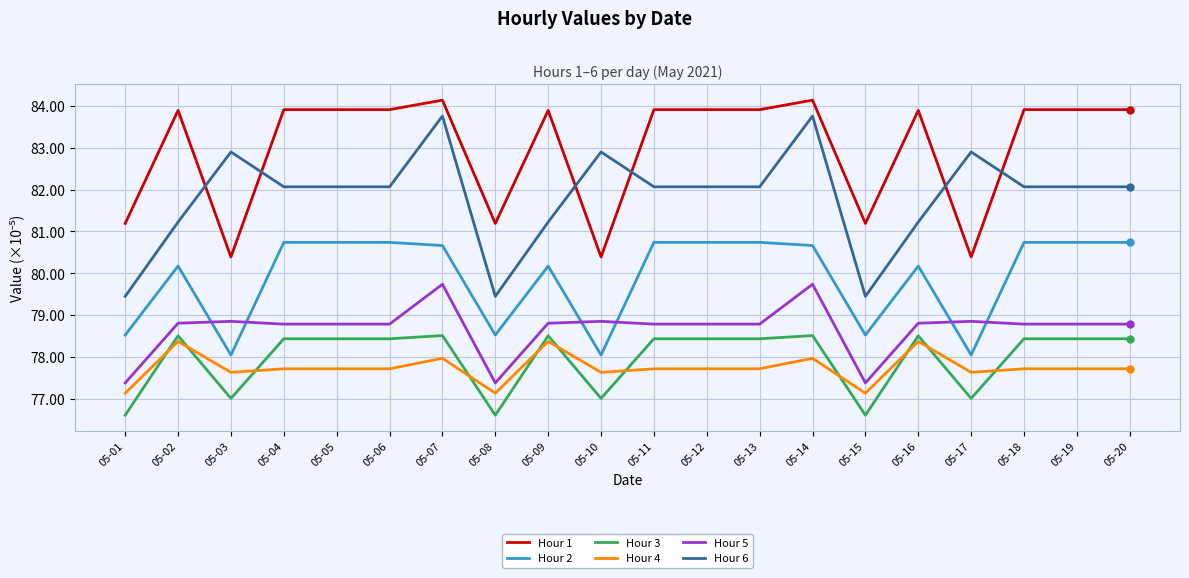

Reading left to right, list all the values displayed in this chart.

Hour 1: 81.2	83.9	80.4	83.9	83.9	83.9	84.1	81.2	83.9	80.4	83.9	83.9	83.9	84.1	81.2	83.9	80.4	83.9	83.9	83.9
Hour 2: 78.5	80.2	78.0	80.7	80.7	80.7	80.7	78.5	80.2	78.0	80.7	80.7	80.7	80.7	78.5	80.2	78.0	80.7	80.7	80.7
Hour 3: 76.6	78.5	77.0	78.4	78.4	78.4	78.5	76.6	78.5	77.0	78.4	78.4	78.4	78.5	76.6	78.5	77.0	78.4	78.4	78.4
Hour 4: 77.1	78.4	77.6	77.7	77.7	77.7	78.0	77.1	78.4	77.6	77.7	77.7	77.7	78.0	77.1	78.4	77.6	77.7	77.7	77.7
Hour 5: 77.4	78.8	78.9	78.8	78.8	78.8	79.7	77.4	78.8	78.9	78.8	78.8	78.8	79.7	77.4	78.8	78.9	78.8	78.8	78.8
Hour 6: 79.5	81.2	82.9	82.1	82.1	82.1	83.8	79.5	81.2	82.9	82.1	82.1	82.1	83.8	79.5	81.2	82.9	82.1	82.1	82.1